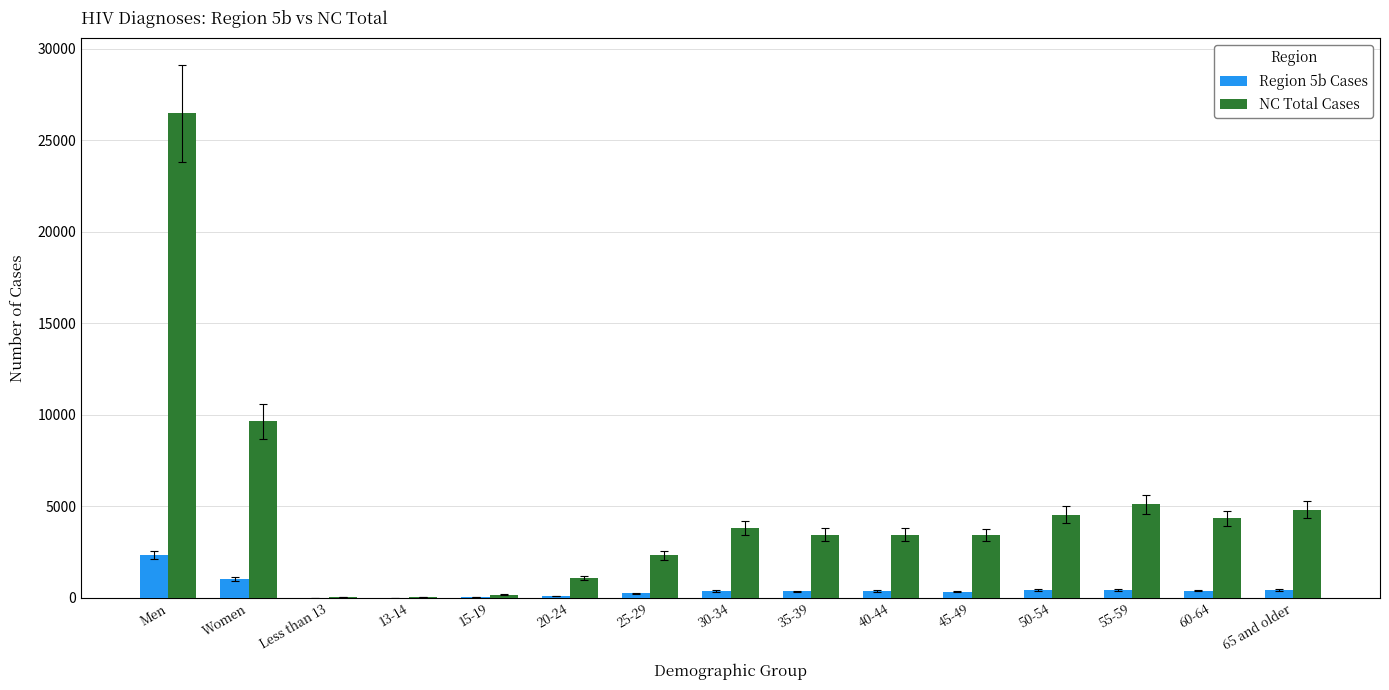

At which label does NC Total Cases first exceed 3452?

Men